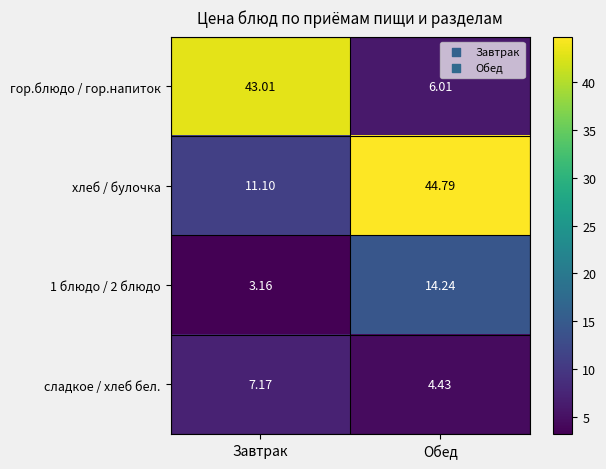

Where is гор.блюдо / гор.напиток nearest to the value 24?

Обед